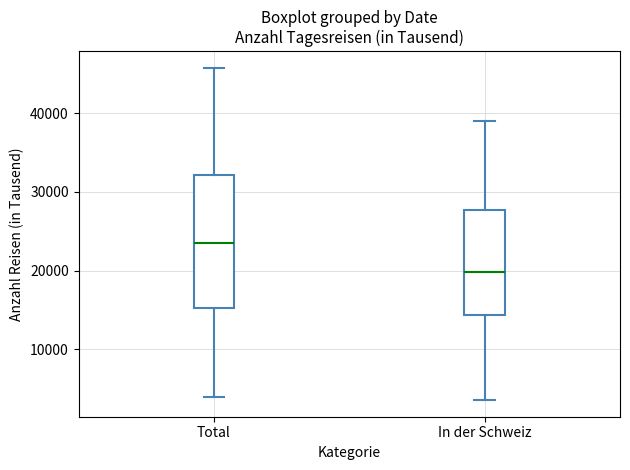

Reading left to right, transcribe this box plot: for each box, give where its median line is, the range the box spans, and where its two whiskers end, as read against the y-axis. The values are not printed on the chart, so give them approximately, as read against the axis.

Total: median 23000, box 15000 to 32000, whiskers 4000 to 46000
In der Schweiz: median 20000, box 14000 to 28000, whiskers 4000 to 39000